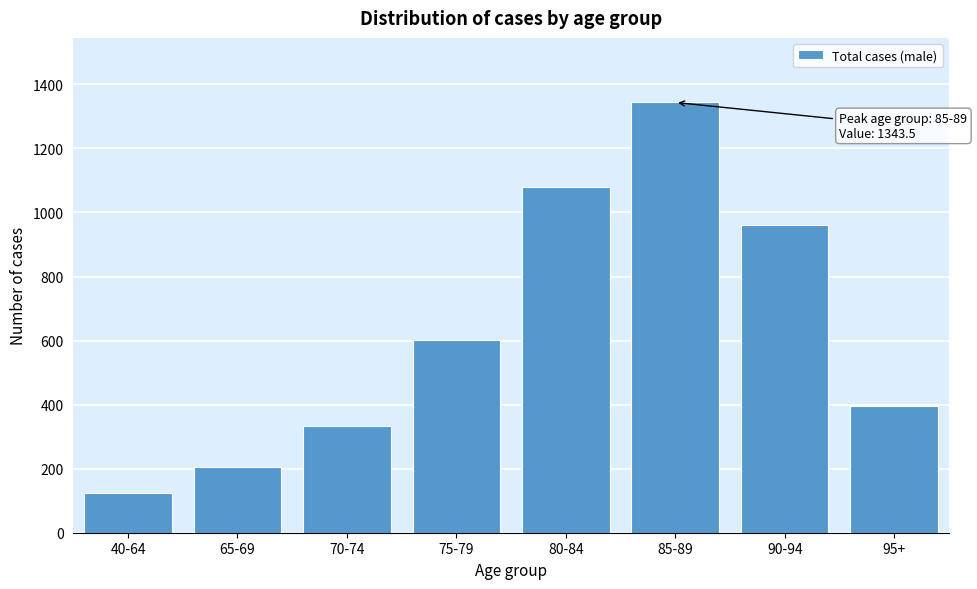

Reading left to right, list all the values displayed in this chart.

125.2	206.0	331.7	602.4	1078.2	1343.5	960.0	397.1